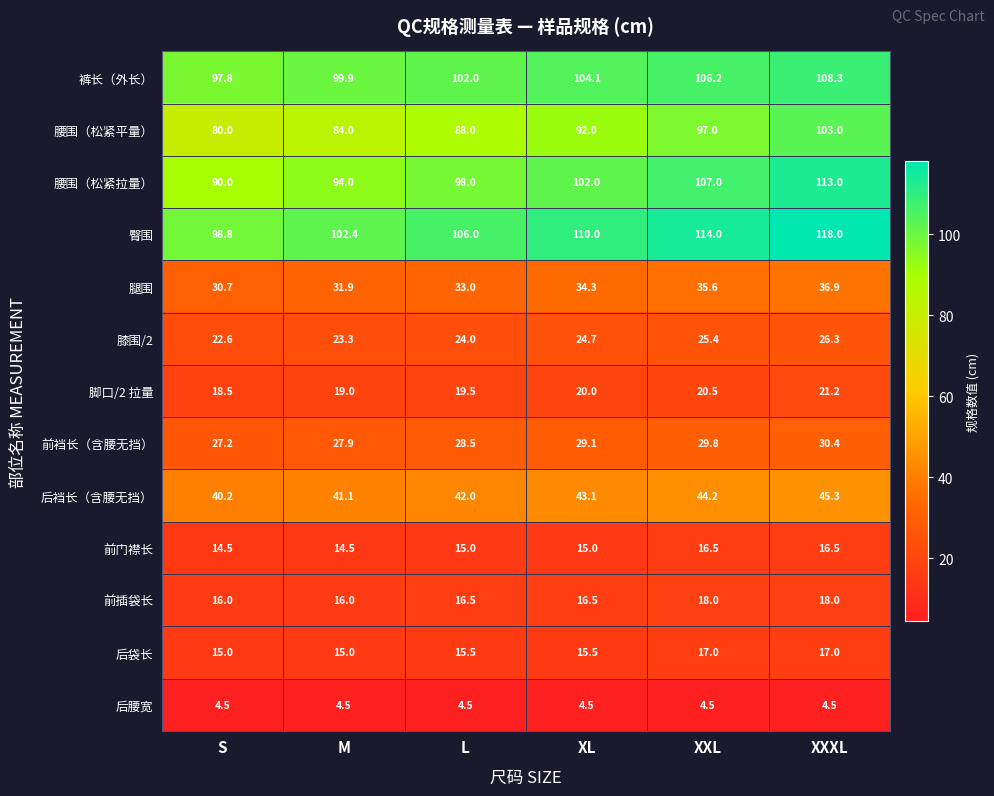

At which label is 腿围 closest to 33?

L